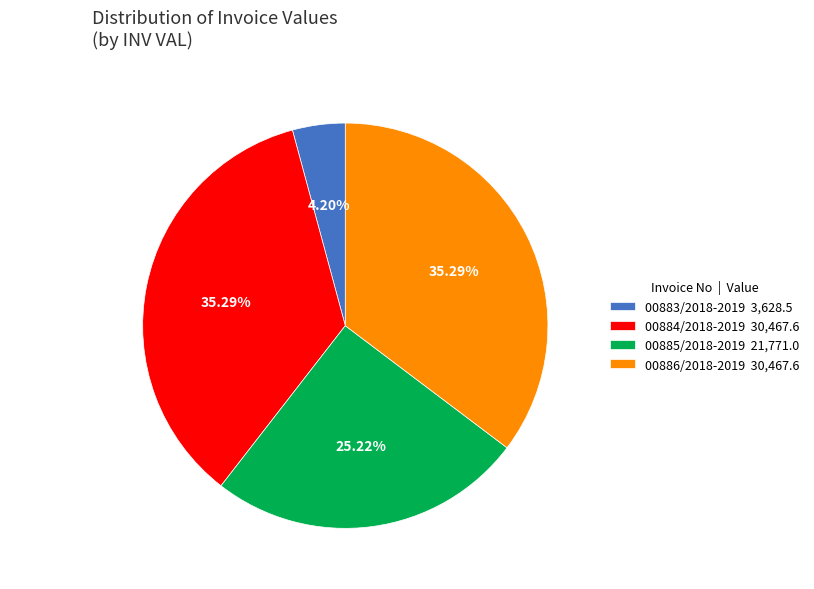

Which category has the smallest portion of the pie?

00883/2018-2019